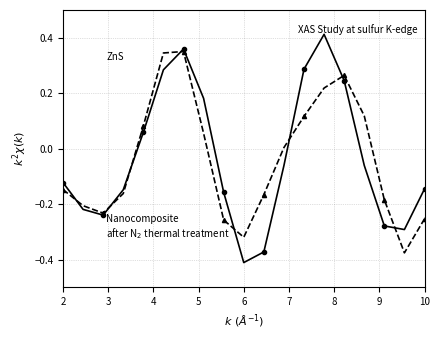

After their last crossing, which series has the higher values: ZnS or Nanocomposite after N2 thermal treatment?

ZnS